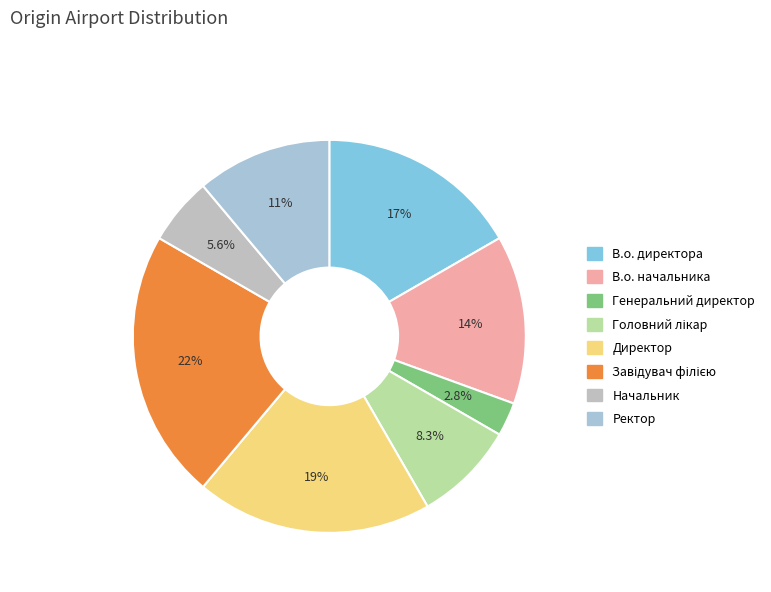

What percentage is the Завідувач філією slice, to the nearest percent?

22%